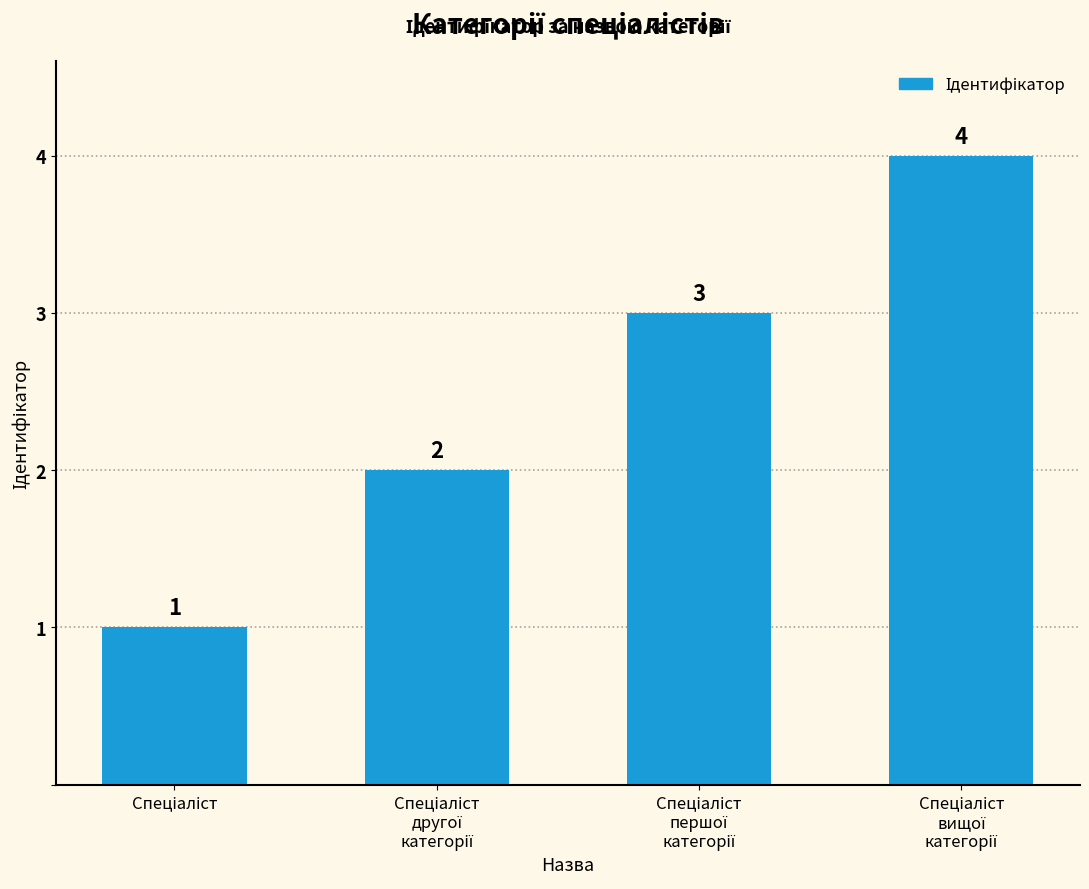

What is the maximum value shown in the chart?

4